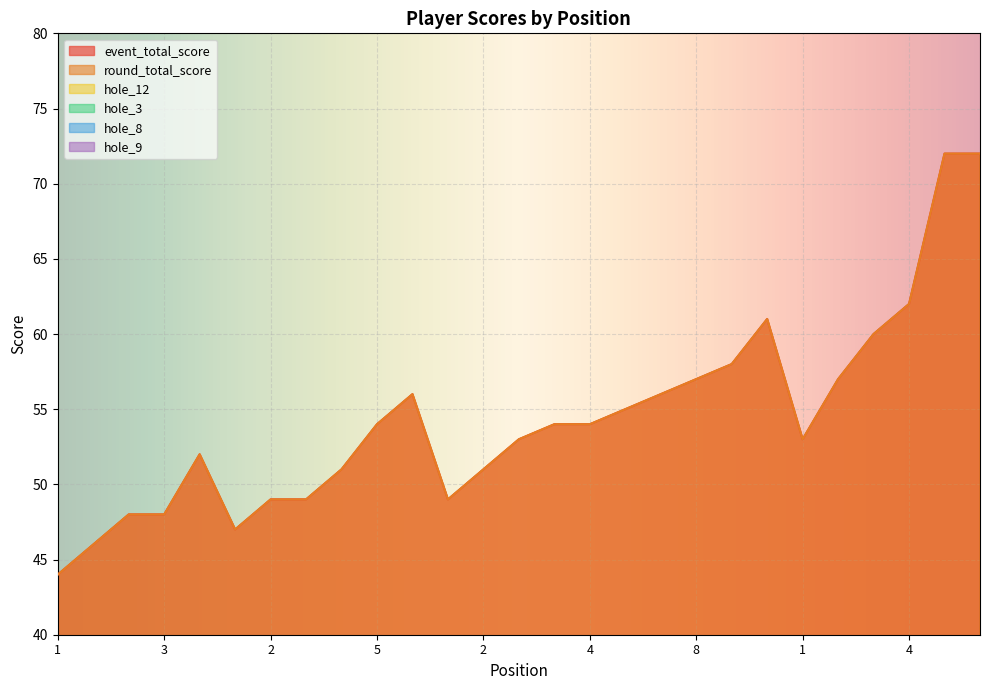

What is the difference between the second highest and minimum values in the event_total_score series?

28